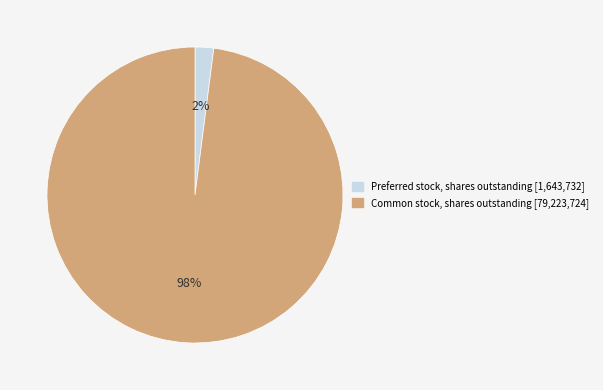

Is it true that Preferred stock, shares outstanding is 8% of the pie?

False